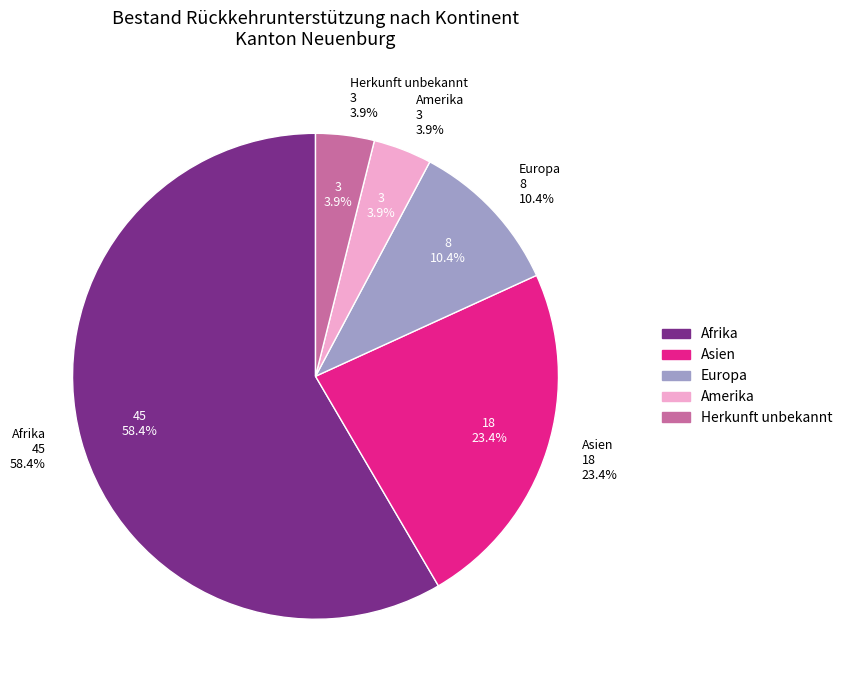

Approximately how many times larger is the value at Afrika compared to Europa?

5.6